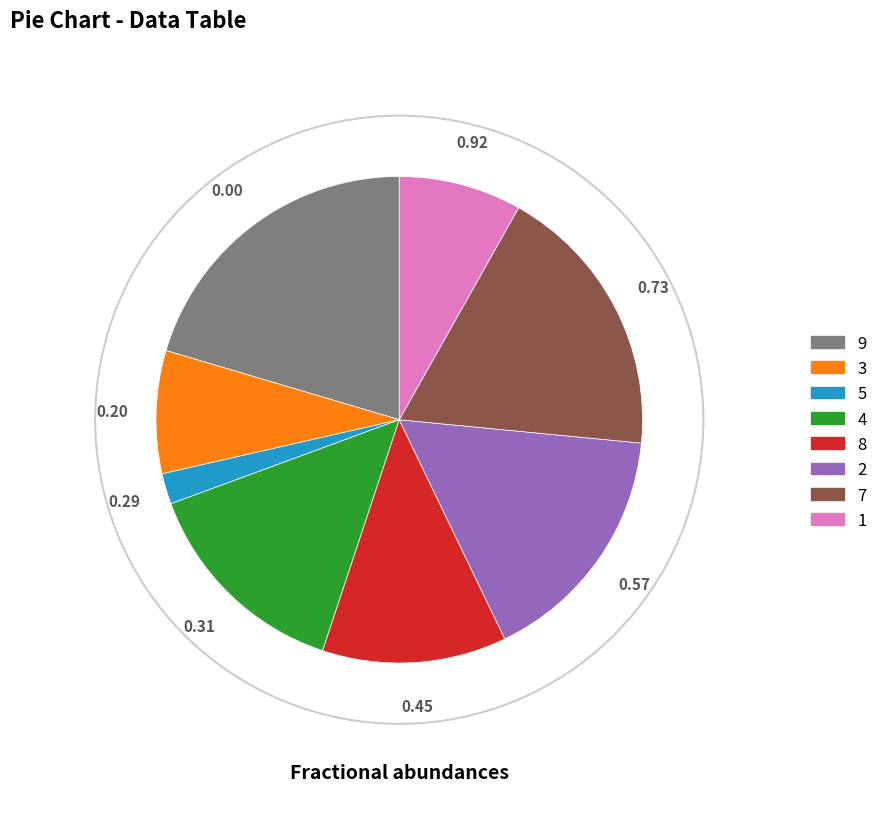

Does any single category account for the majority?

No